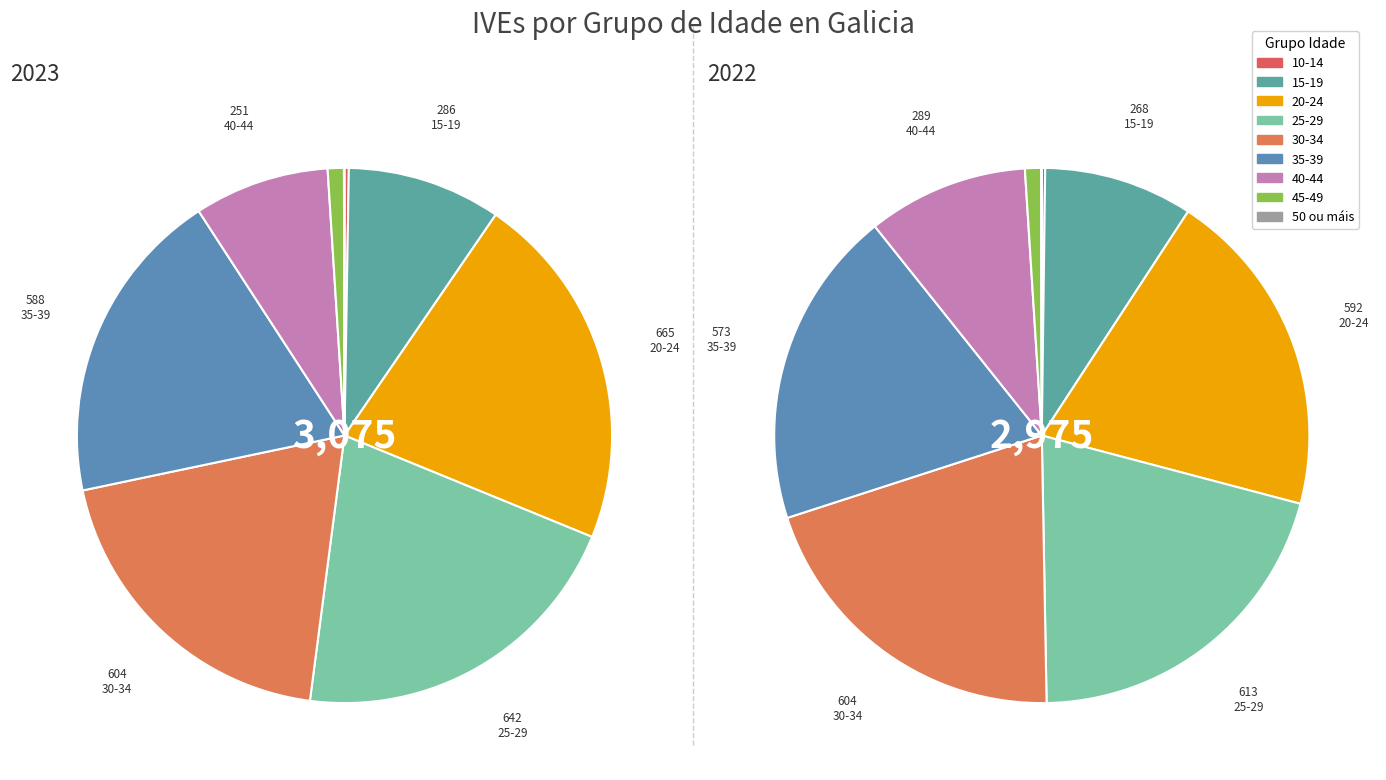

To the nearest percent, what is the average slice percentage?

11%